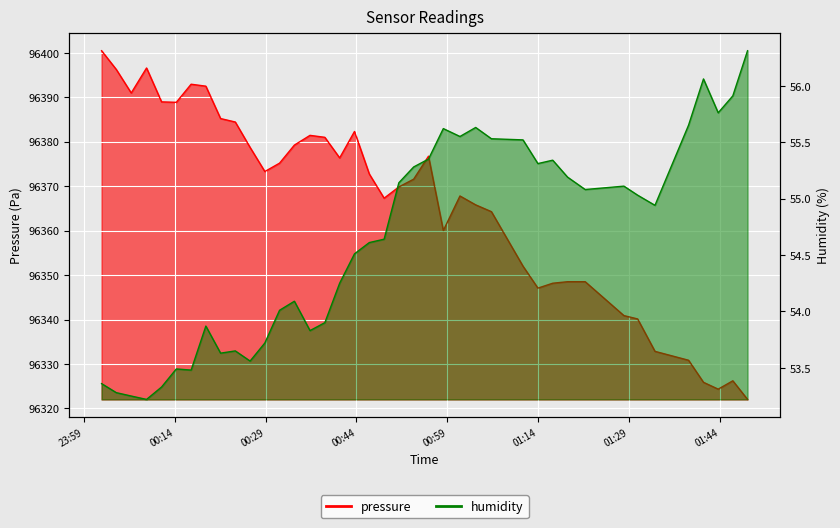

Which series has the largest total across all categories?

pressure